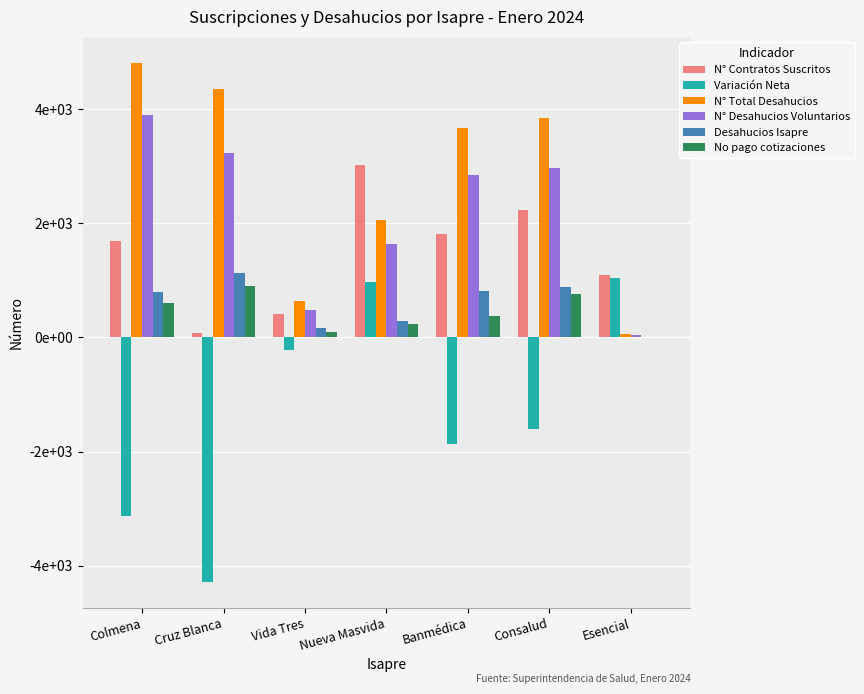

At which category does the chart reach its minimum across all series?

Cruz Blanca